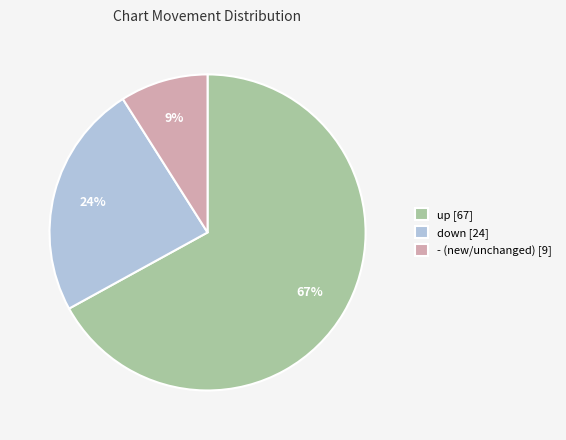

True or false: down accounts for 34% of the total.

False